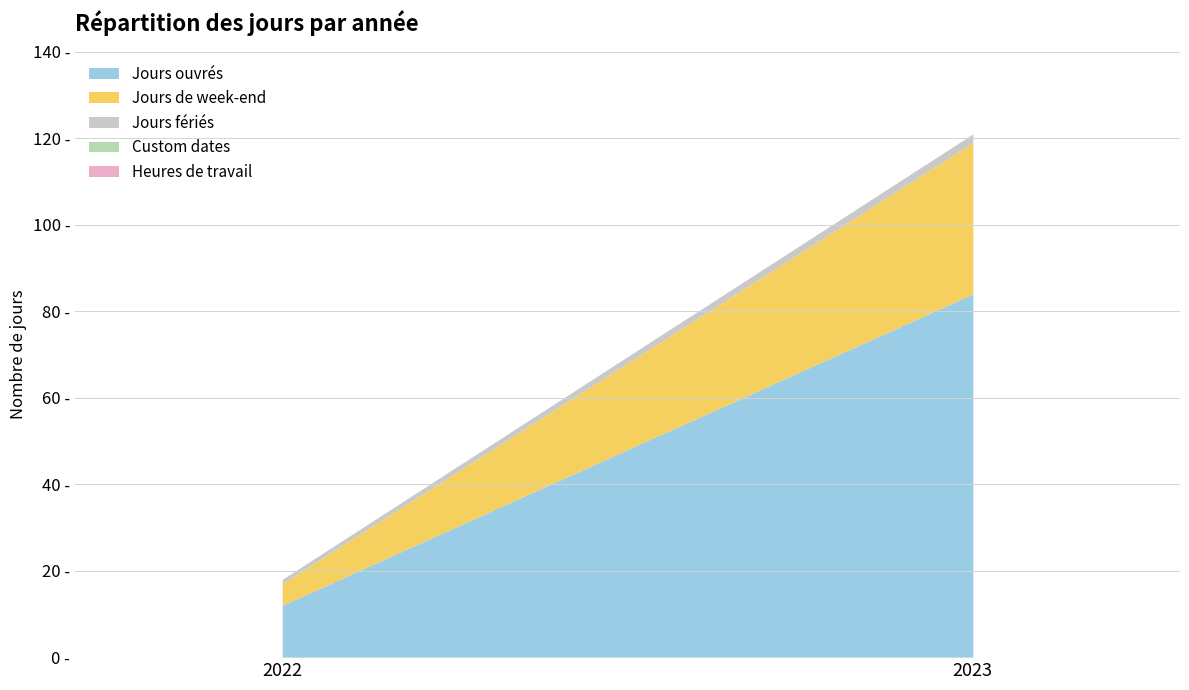

Reading left to right, list all the values displayed in this chart.

Jours ouvrés: 2022=12	2023=84
Jours de week-end: 2022=5	2023=35
Jours fériés: 2022=1	2023=2
Custom dates: 2022=0	2023=0
Heures de travail: 2022=0	2023=0